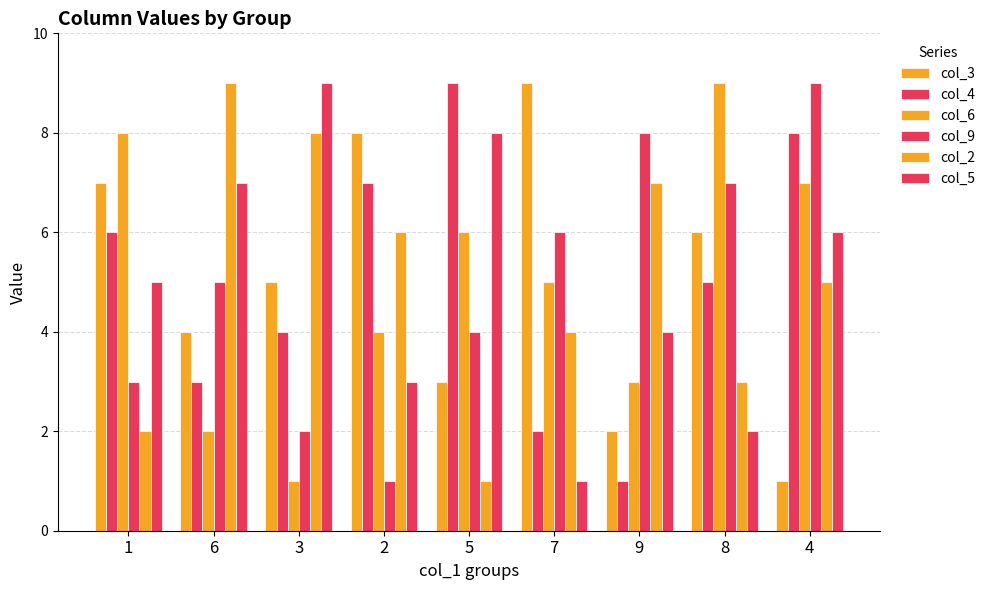

What is the sum of the col_9 values at 5 and 6?

9